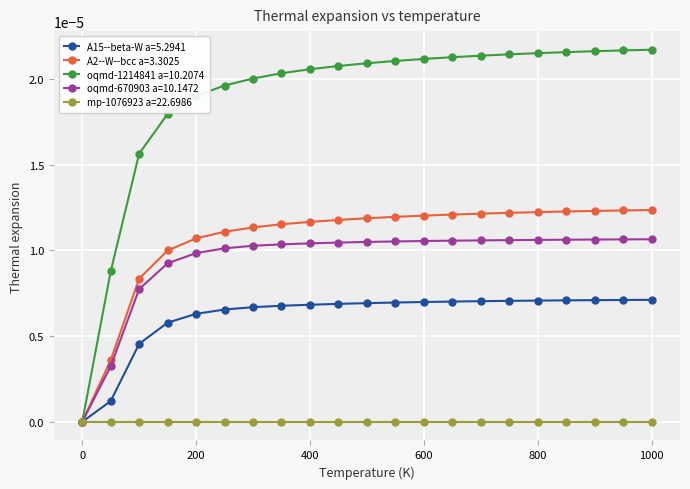

List the series in order of their peak value, lowest first.

mp-1076923 a=22.6986, A15--beta-W a=5.2941, oqmd-670903 a=10.1472, A2--W--bcc a=3.3025, oqmd-1214841 a=10.2074